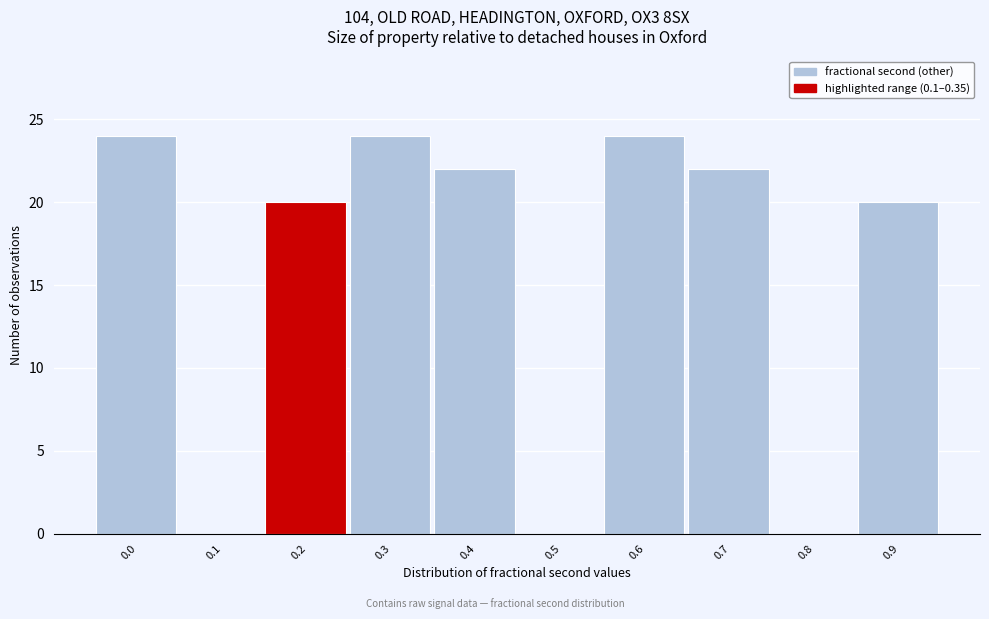

Reading left to right, what are all the values shown in this chart?

0.0=24	0.1=0	0.2=20	0.3=24	0.4=22	0.5=0	0.6=24	0.7=22	0.8=0	0.9=20